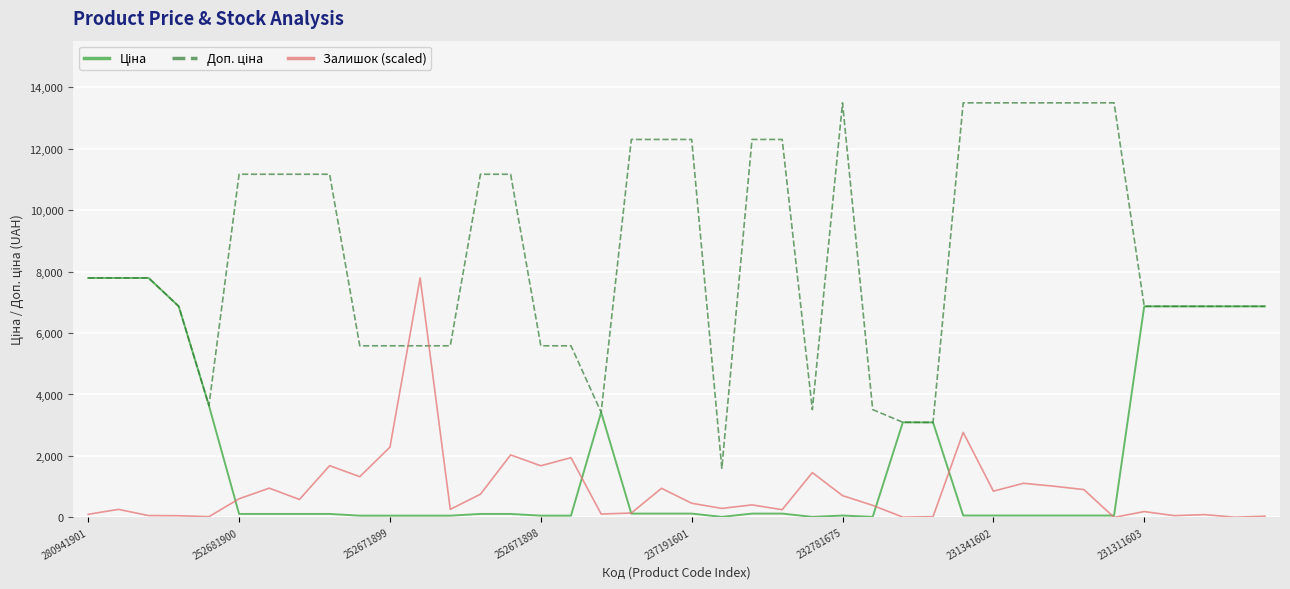

How many series are shown in this chart?

3